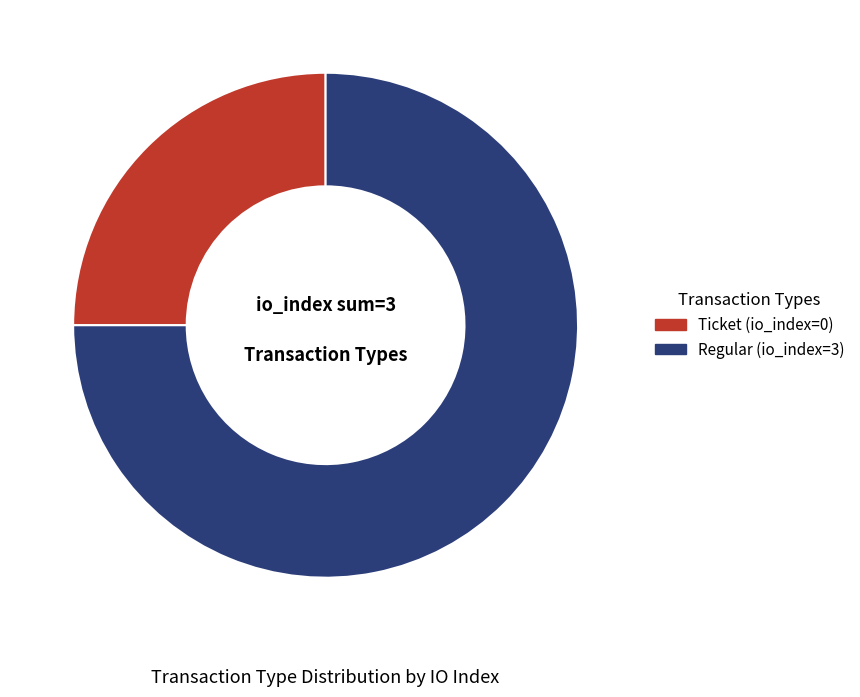

Does Regular (io_index=3) account for over 50% of the chart?

Yes